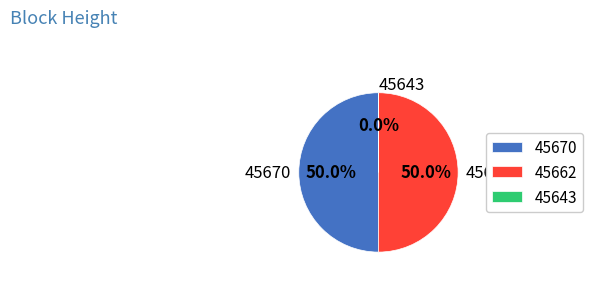

What portion of the pie excludes 45662?

50.0%